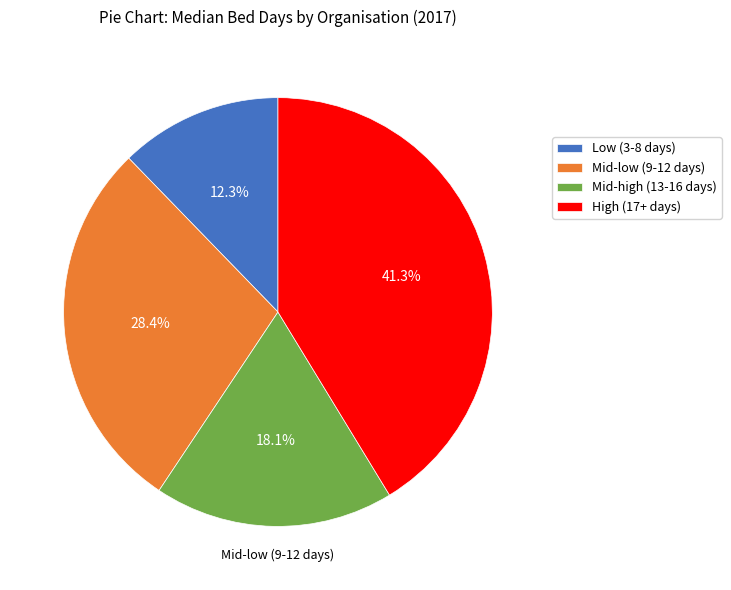

Count the number of slices in the pie.

4